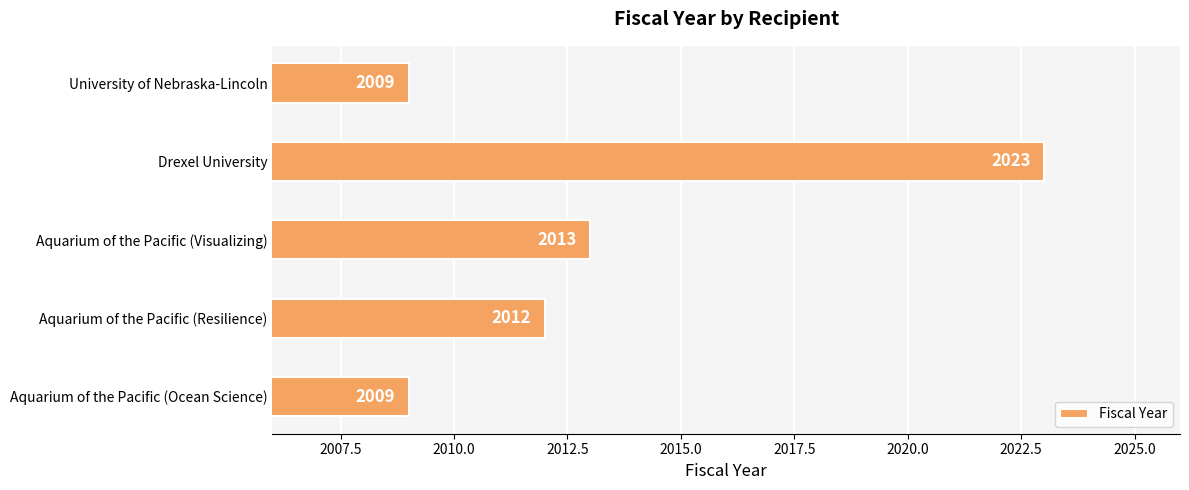

What is the sum of all values?

10066